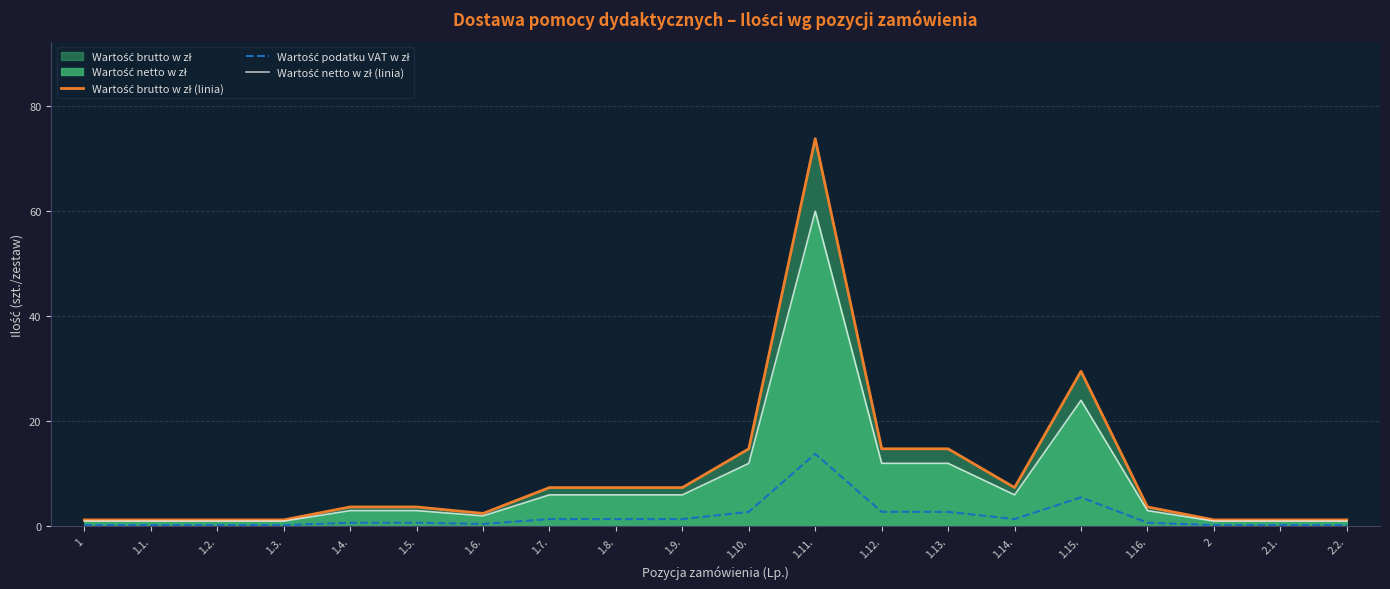

Reading left to right, extract all data points from this chart.

Wartość brutto w zł (linia): 1=1.2	1.1.=1.2	1.2.=1.2	1.3.=1.2	1.4.=3.7	1.5.=3.7	1.6.=2.5	1.7.=7.4	1.8.=7.4	1.9.=7.4	1.10.=14.8	1.11.=73.8	1.12.=14.8	1.13.=14.8	1.14.=7.4	1.15.=29.5	1.16.=3.7	2=1.2	2.1.=1.2	2.2.=1.2
Wartość podatku VAT w zł: 1=0.2	1.1.=0.2	1.2.=0.2	1.3.=0.2	1.4.=0.7	1.5.=0.7	1.6.=0.5	1.7.=1.4	1.8.=1.4	1.9.=1.4	1.10.=2.8	1.11.=13.8	1.12.=2.8	1.13.=2.8	1.14.=1.4	1.15.=5.5	1.16.=0.7	2=0.2	2.1.=0.2	2.2.=0.2
Wartość netto w zł (linia): 1=1.0	1.1.=1.0	1.2.=1.0	1.3.=1.0	1.4.=3.0	1.5.=3.0	1.6.=2.0	1.7.=6.0	1.8.=6.0	1.9.=6.0	1.10.=12.0	1.11.=60.0	1.12.=12.0	1.13.=12.0	1.14.=6.0	1.15.=24.0	1.16.=3.0	2=1.0	2.1.=1.0	2.2.=1.0